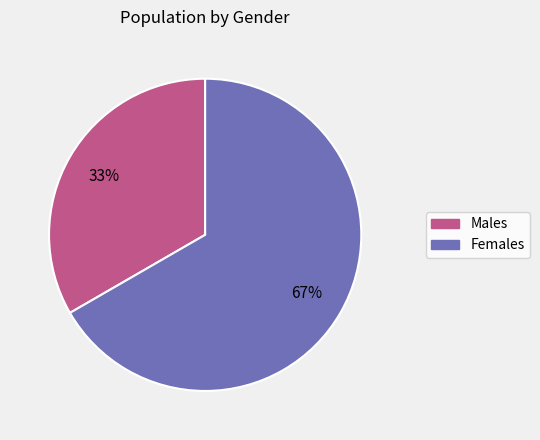

To the nearest percent, what is the average slice percentage?

50%